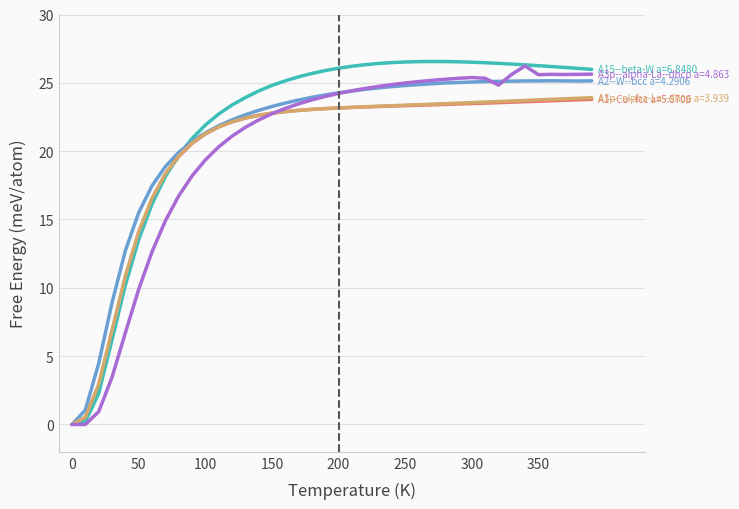

What is the greatest value displayed?

26.6